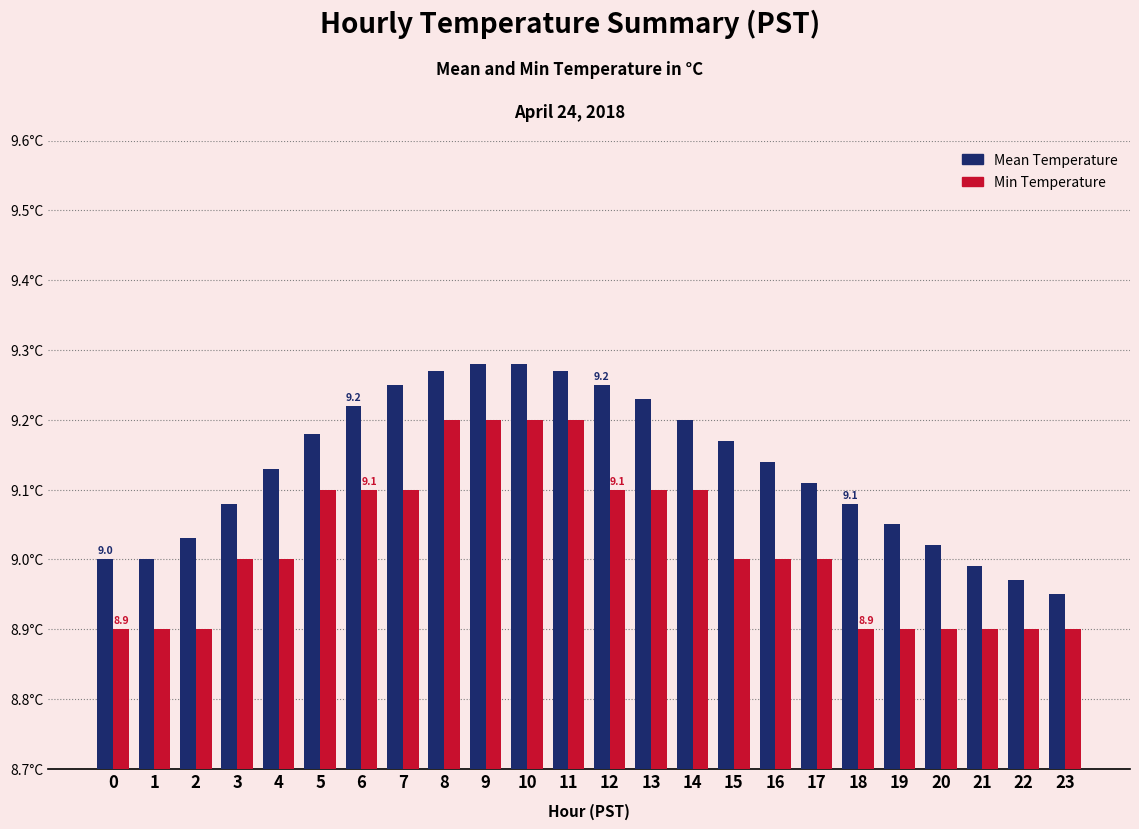

How many Min Temperature values are between 8 and 9?

14